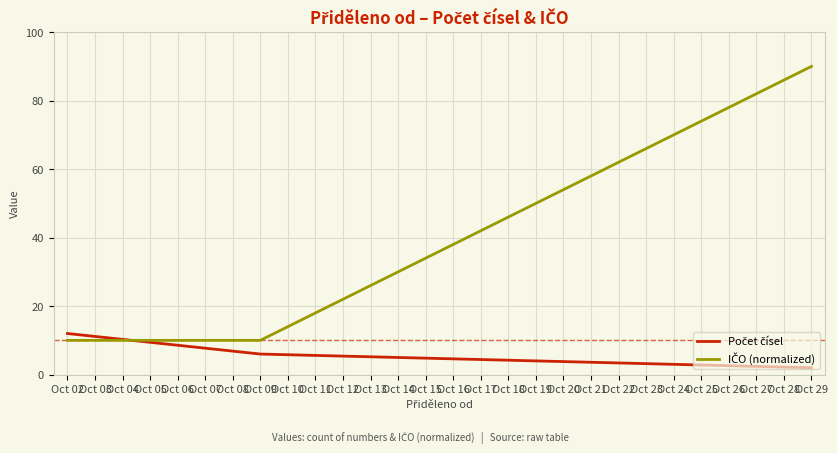

How many lines are shown in the chart?

2